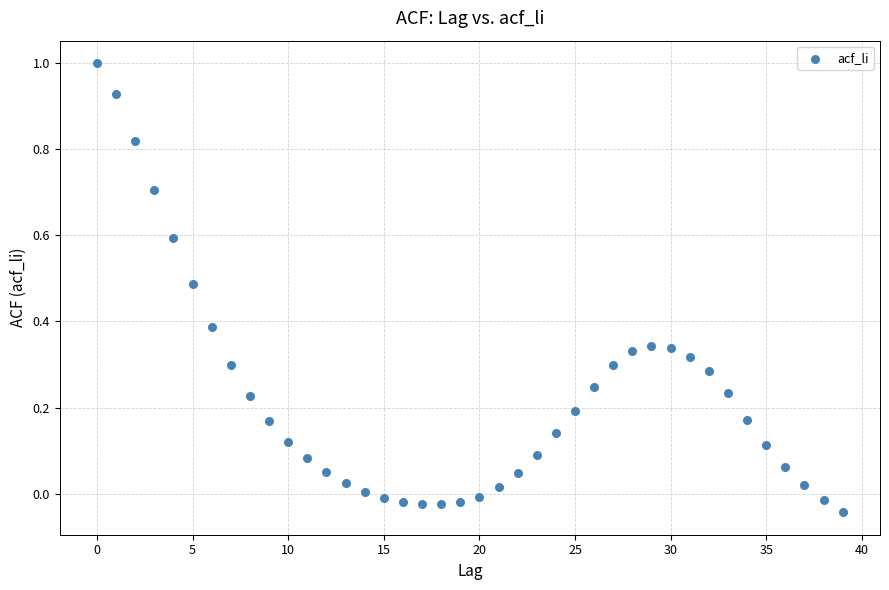

What is the range of Y values (max minus min)?

1.0